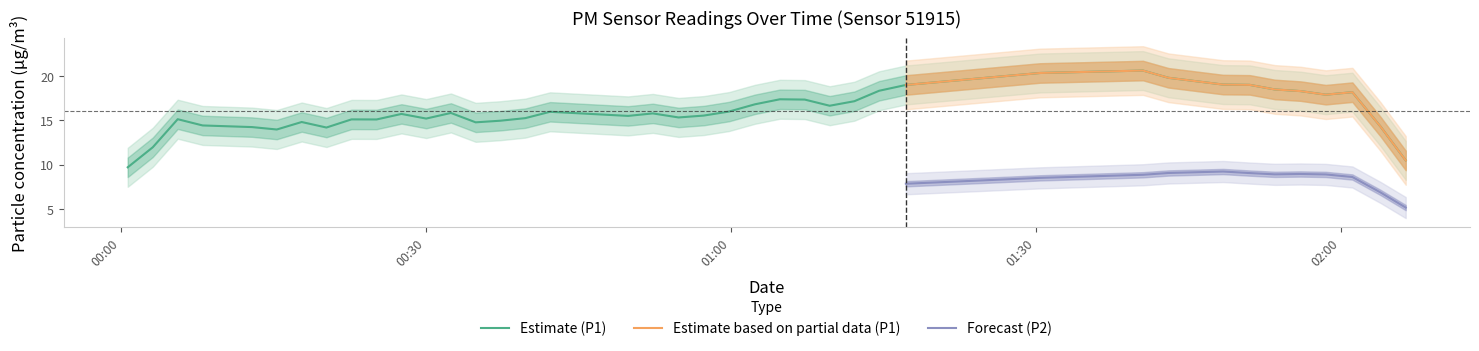

True or false: Estimate based on partial data (P1) and Forecast (P2) intersect in this chart.

False